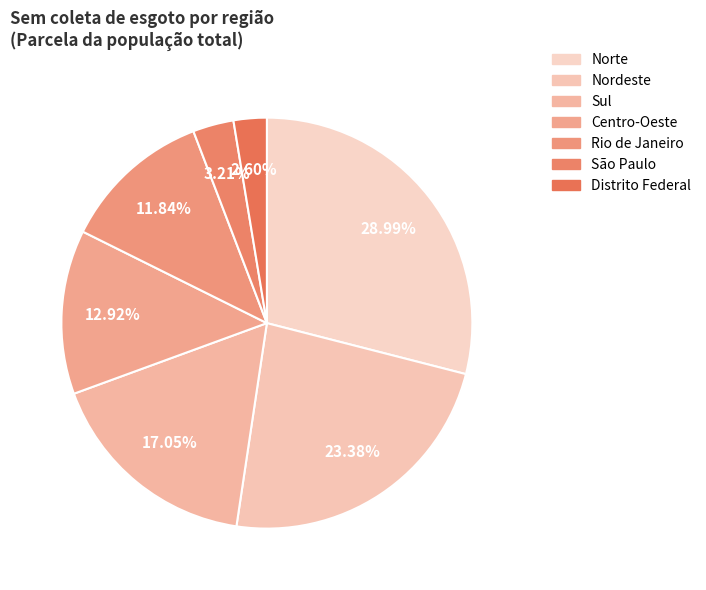

To the nearest percent, what portion does São Paulo represent?

3%